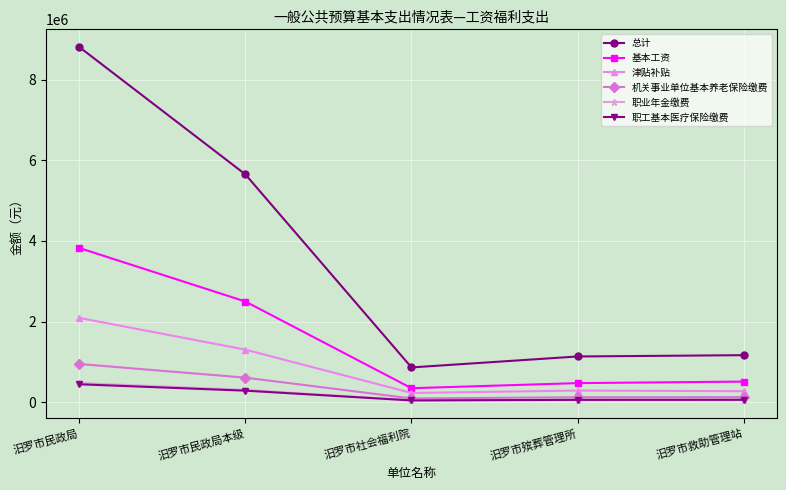

What is the spread (max minus min) of values at 汨罗市社会福利院?

818593.9